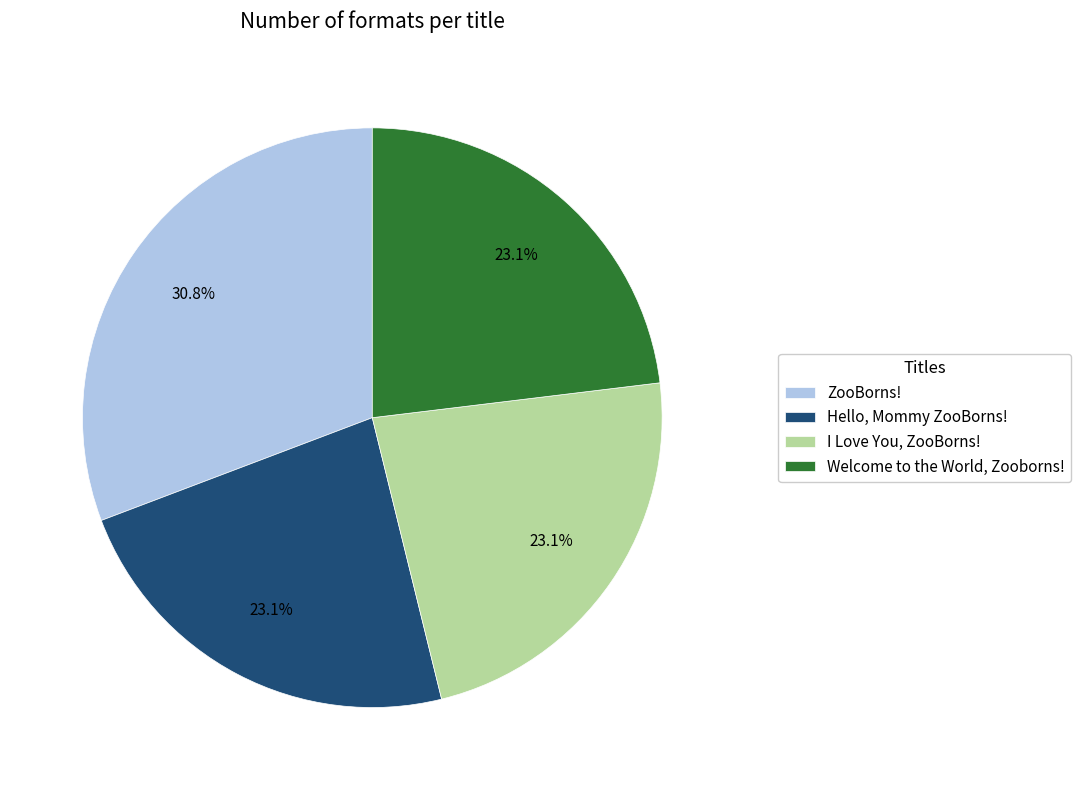

Count the number of slices in the pie.

4